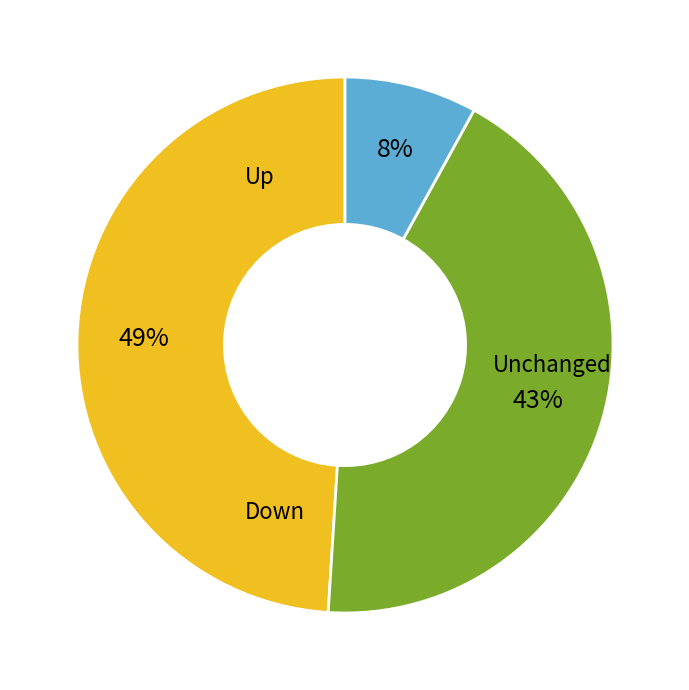

Does any single category account for the majority?

No